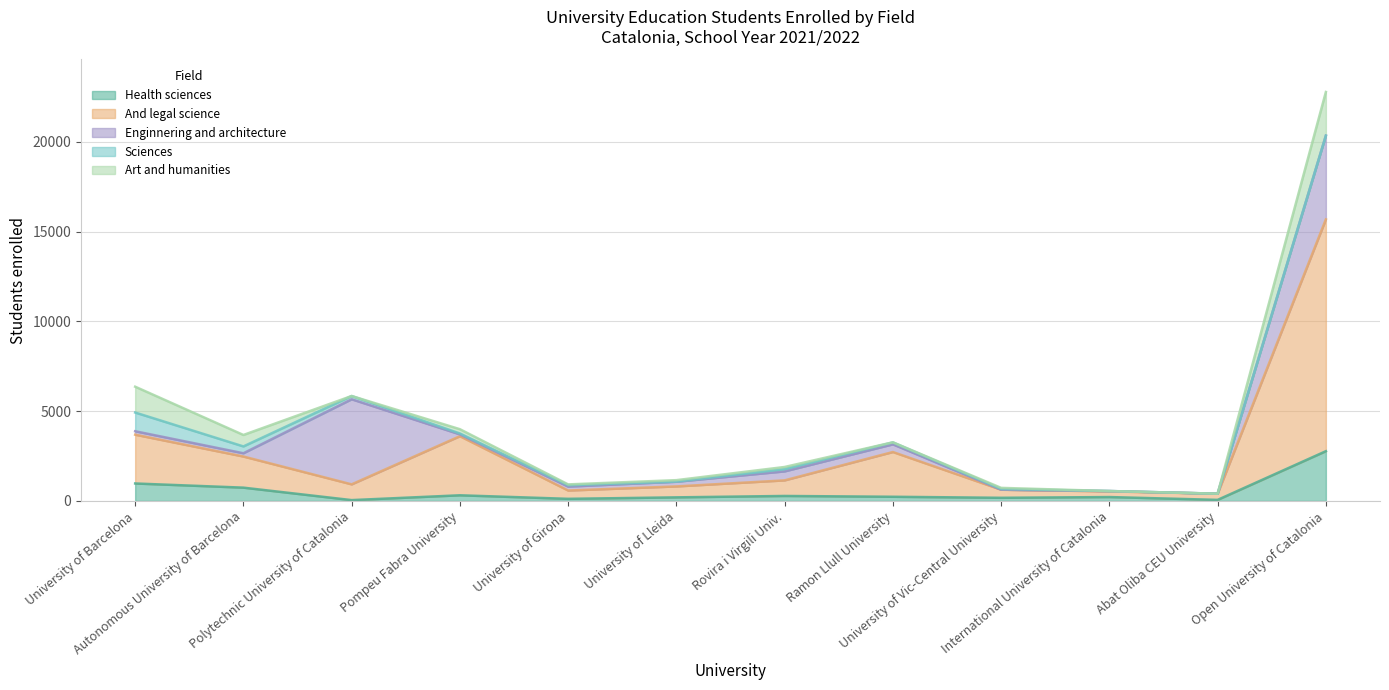

What are all the series names shown in the legend?

Health sciences, And legal science, Enginnering and architecture, Sciences, Art and humanities